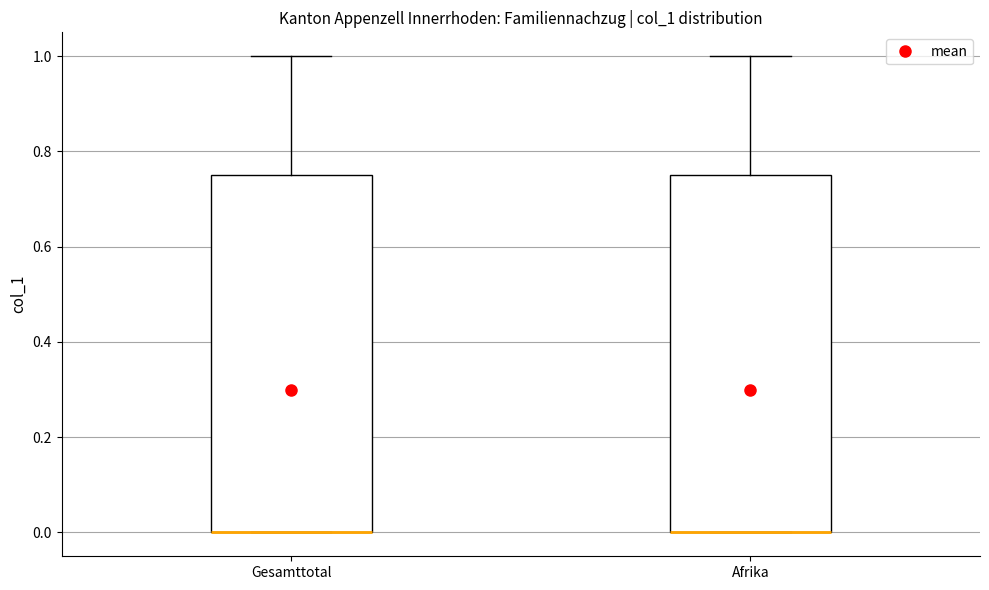

Reading left to right, read every box against the y-axis: the position of its median line, the range the box covers, and the ends of its whiskers. The values are not printed on the chart, so give them approximately, as read against the axis.

Gesamttotal: median 0.00 (drawn on the box's lower edge), box 0.00 to 0.76, whiskers 0.00 to 1.00
Afrika: median 0.00 (drawn on the box's lower edge), box 0.00 to 0.76, whiskers 0.00 to 1.00